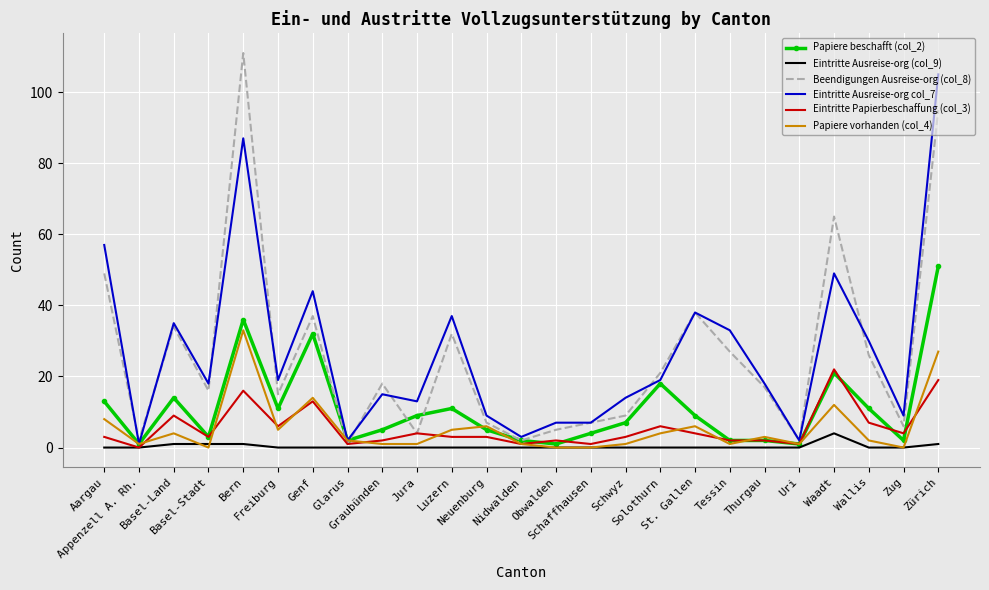

Rank the series by their maximum value, from lowest to highest.

Eintritte Ausreise-org (col_9), Eintritte Papierbeschaffung (col_3), Papiere vorhanden (col_4), Papiere beschafft (col_2), Eintritte Ausreise-org col_7, Beendigungen Ausreise-org (col_8)